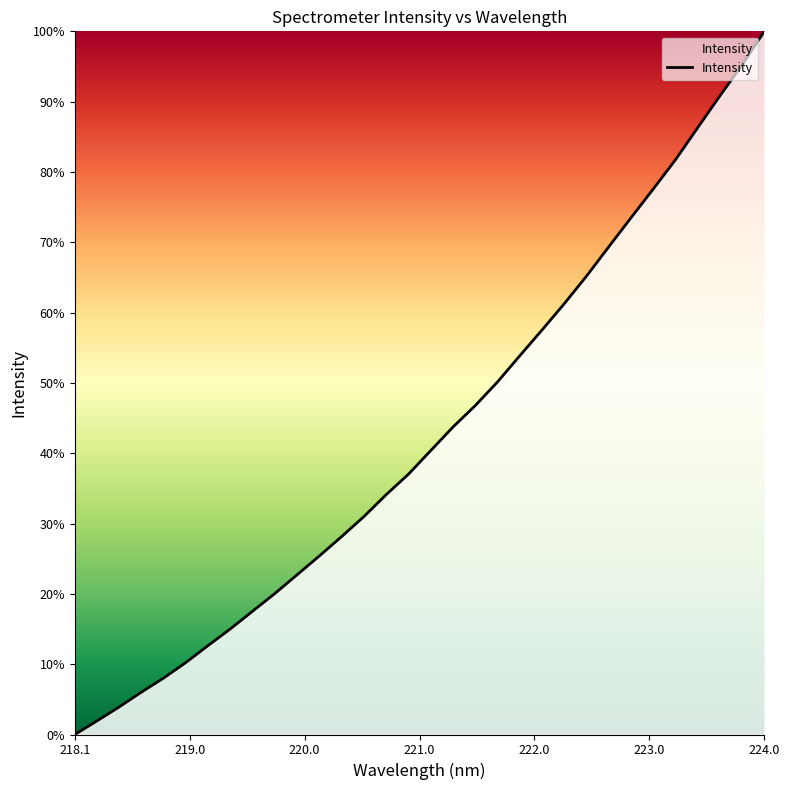

What is the maximum value shown in the chart?

100.0